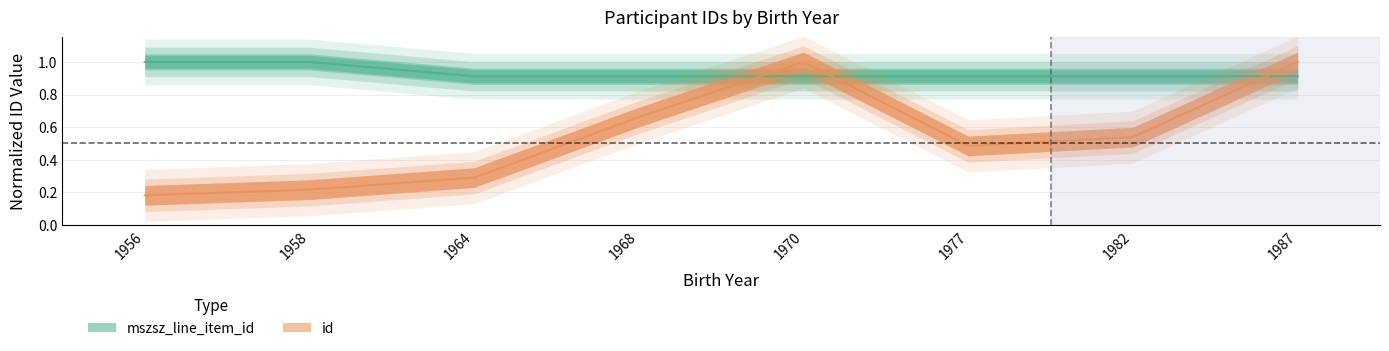

What is the value of the id point at the 3rd from the left?

0.3